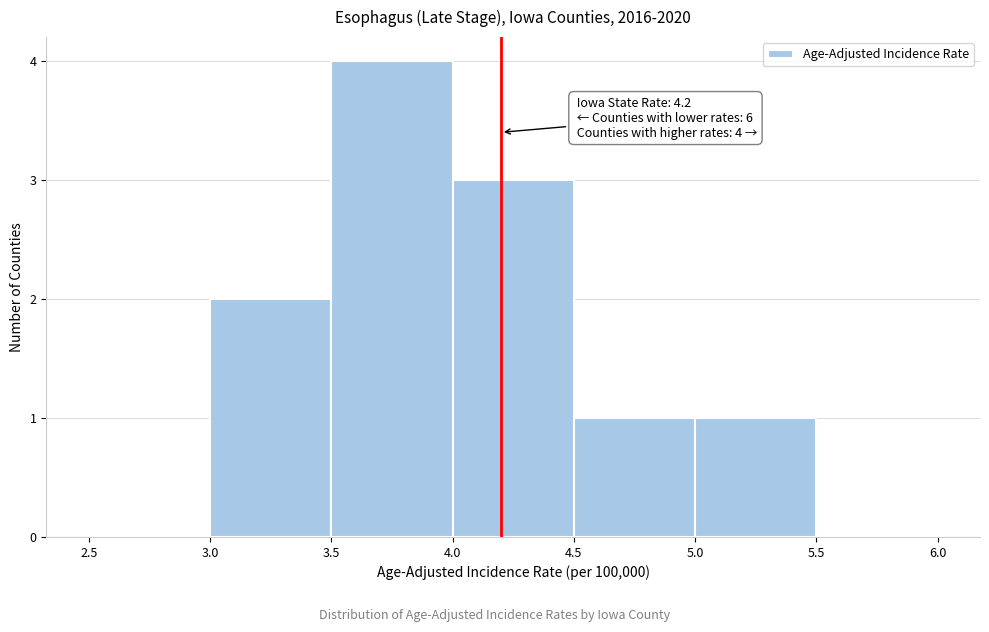

Which range on the x-axis has the tallest bar?

3.5 to 4.0